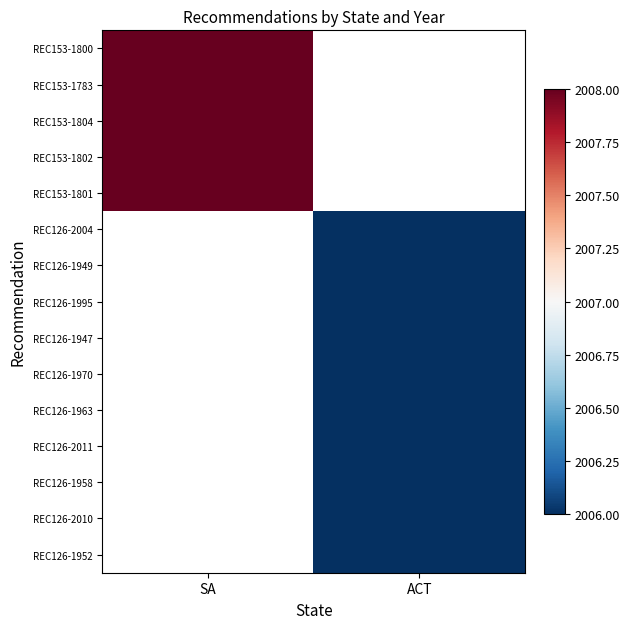

Between SA and ACT, which is larger?

ACT